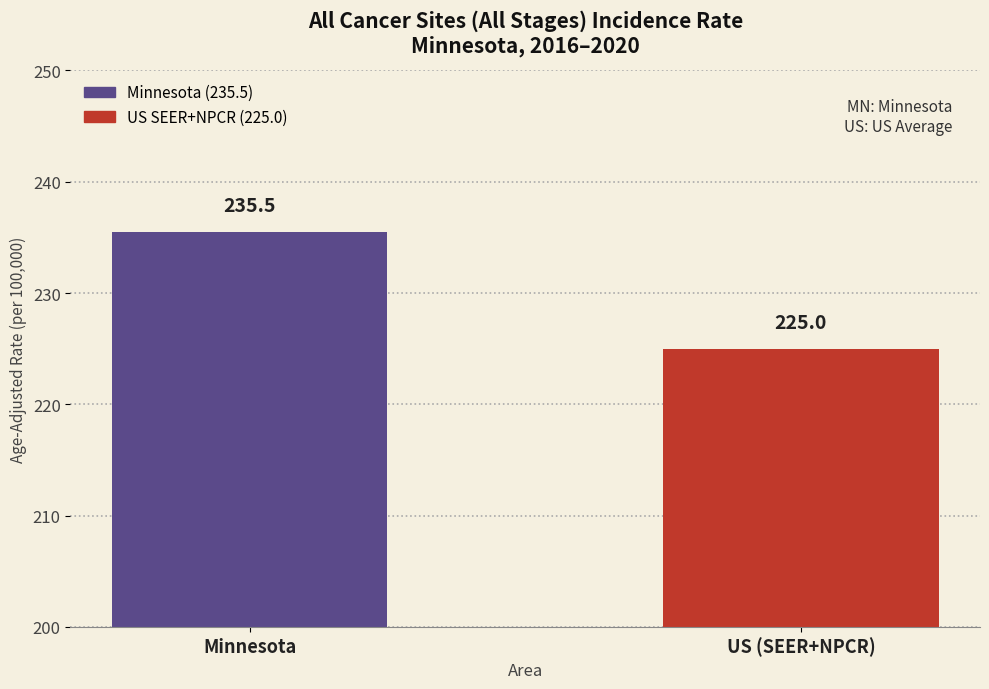

Reading right to left, list all the values displayed in this chart.

US (SEER+NPCR)=225.0	Minnesota=235.5